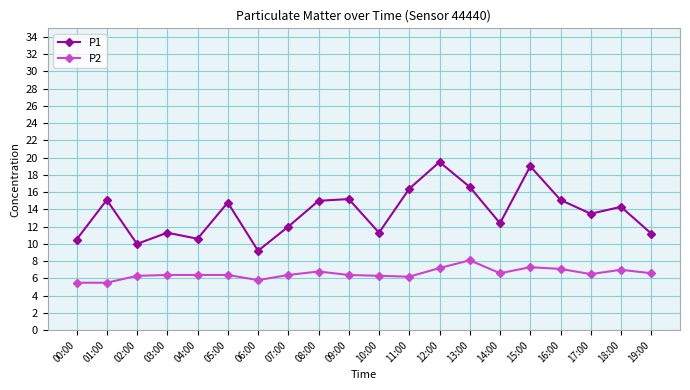

Which series has the largest range (max minus min)?

P1